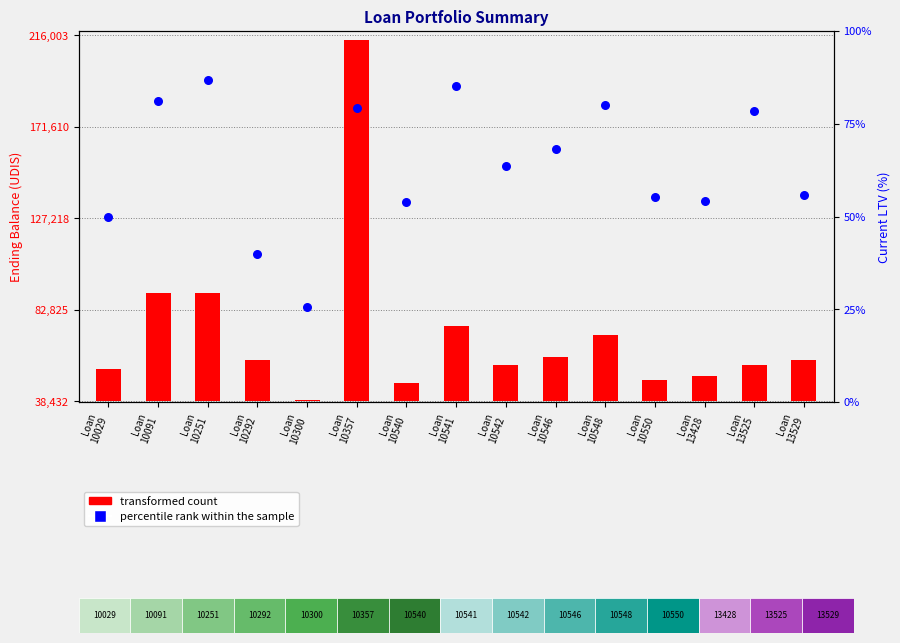

Is the value of transformed count at Loan
10357 greater than the value of percentile rank within the sample at Loan
10091?

Yes